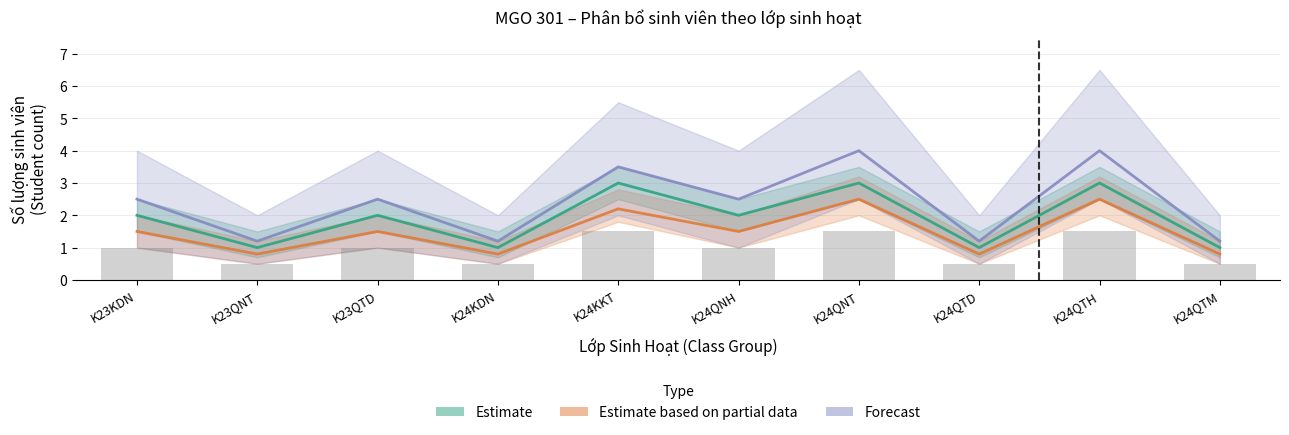

What position from the right is K24QTH?

2